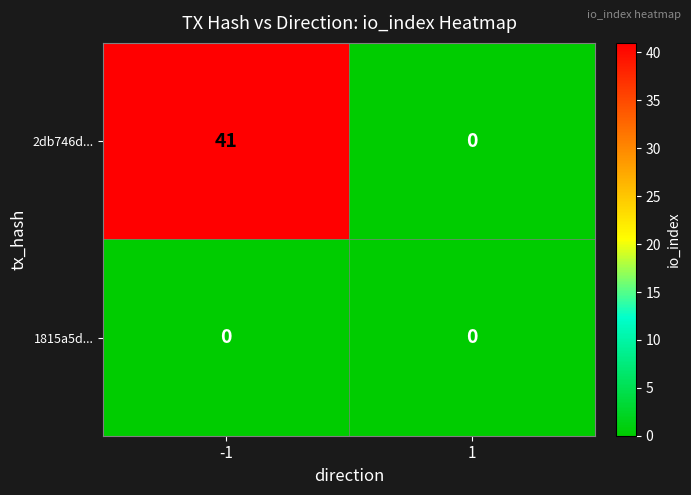

Reading right to left, extract all data points from this chart.

2db746d...: 1=0	-1=41
1815a5d...: 1=0	-1=0